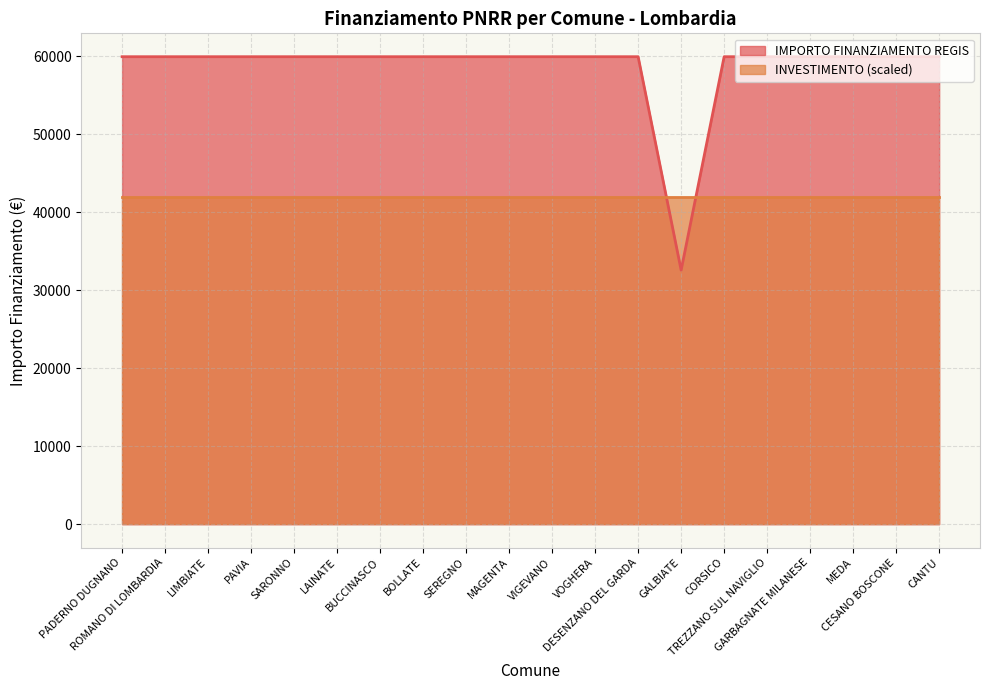

At which category does the chart reach its minimum across all series?

GALBIATE